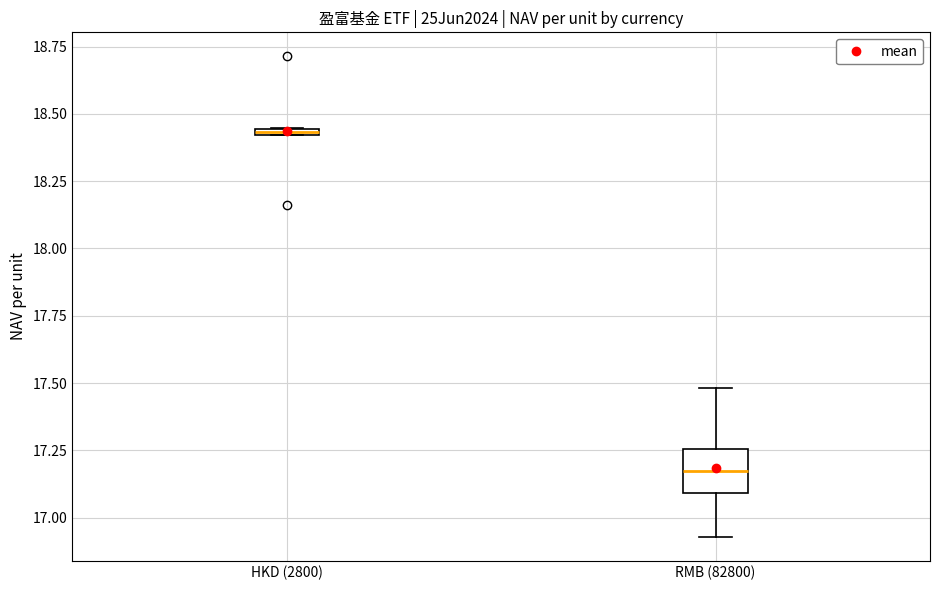

Which box's median line is the lowest?

RMB (82800)